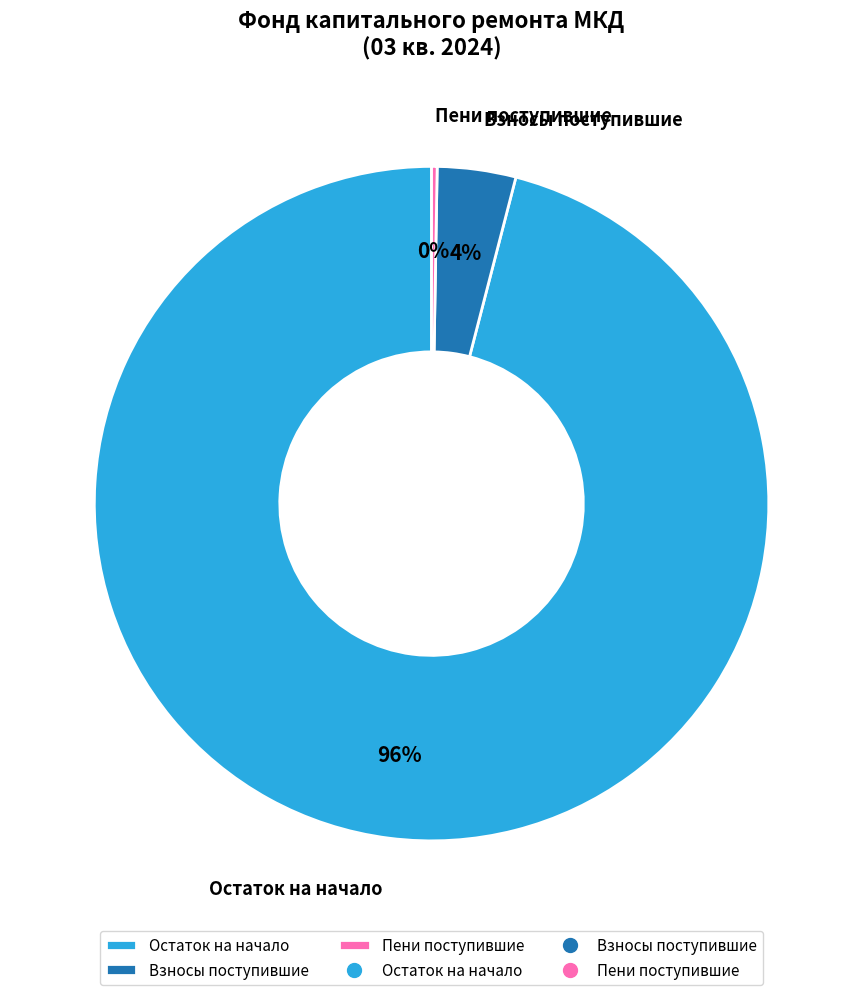

Do Взносы поступившие and Остаток на начало together represent more than half of the pie?

Yes